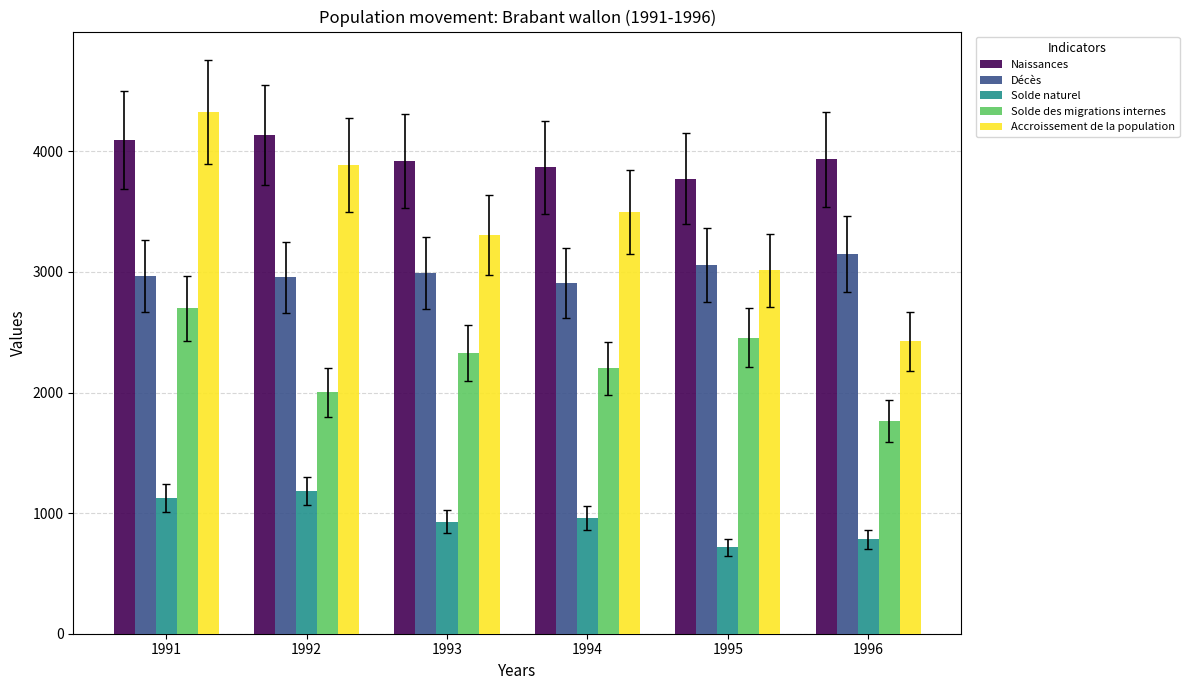

Which series changed the most between 1991 and 1993?

Accroissement de la population